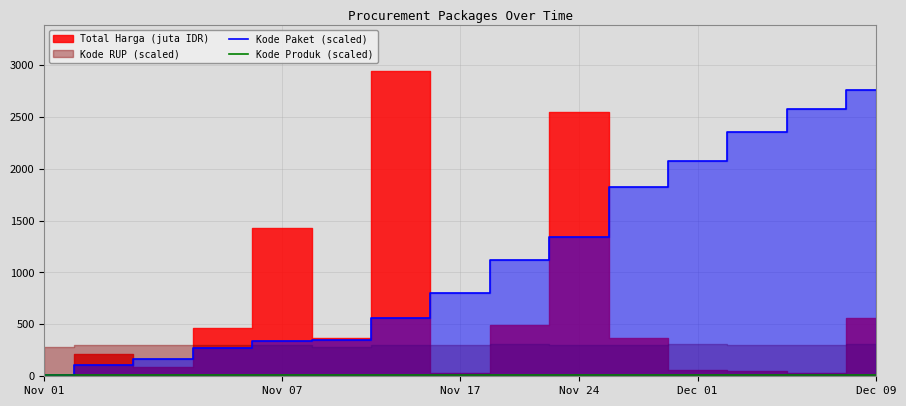

What is the maximum value for Kode Paket (scaled)?

2757.5